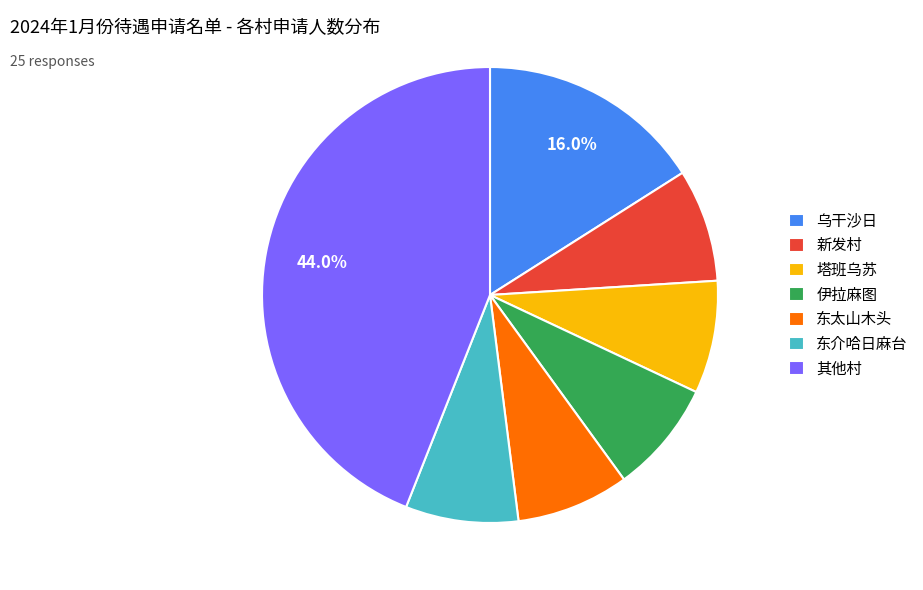

Count the number of slices in the pie.

7